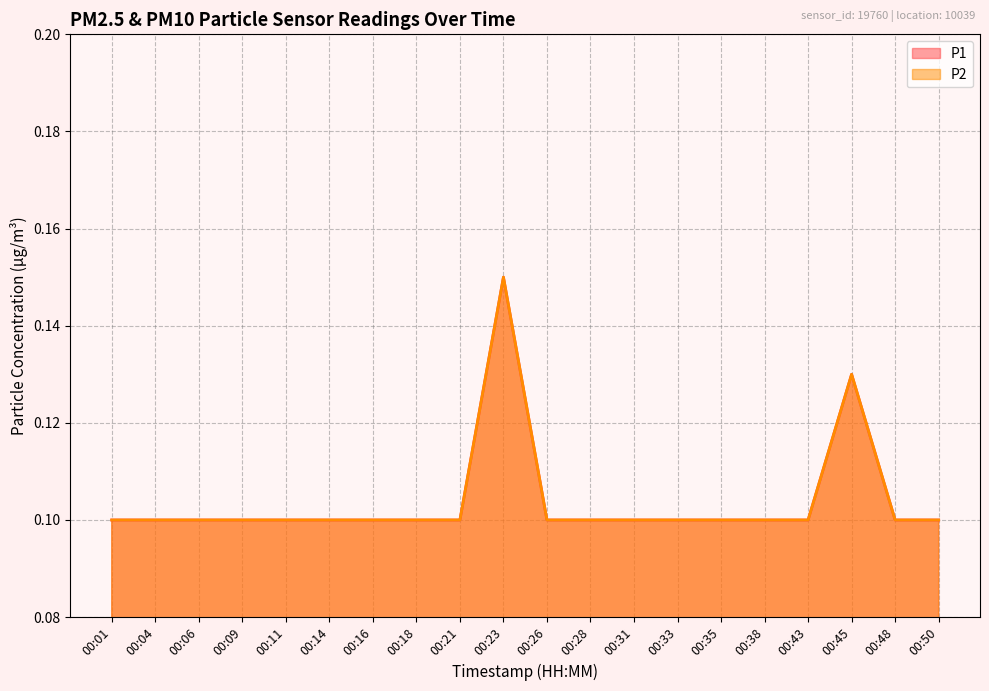

True or false: P1 has a value of 0.2 at 00:35.

False